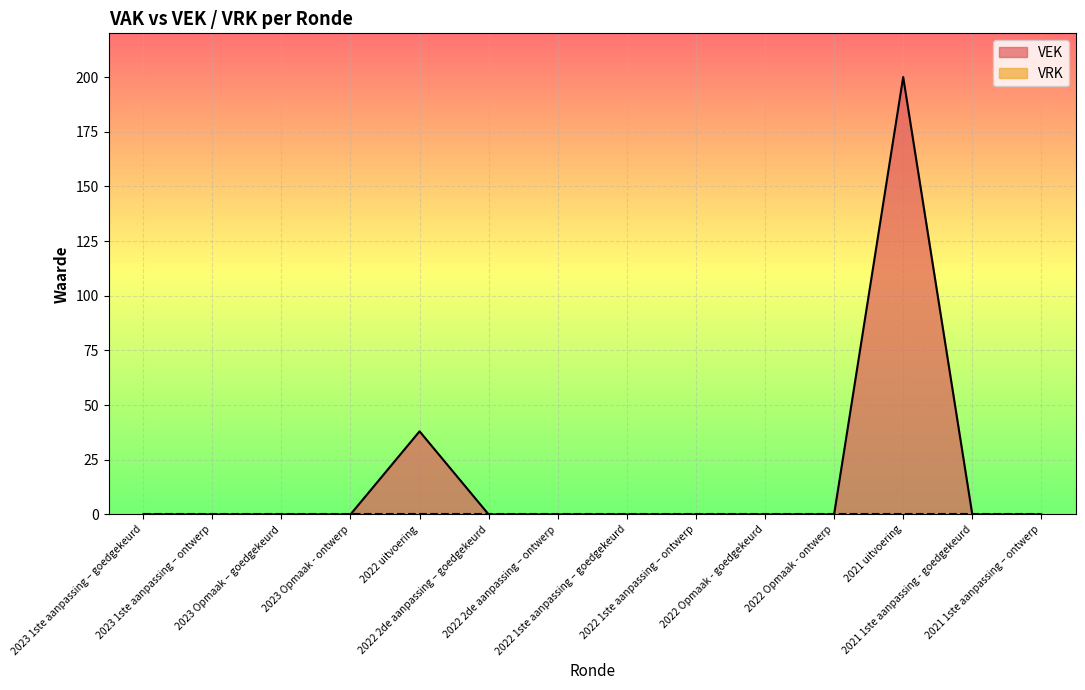

How many values are above zero?

2